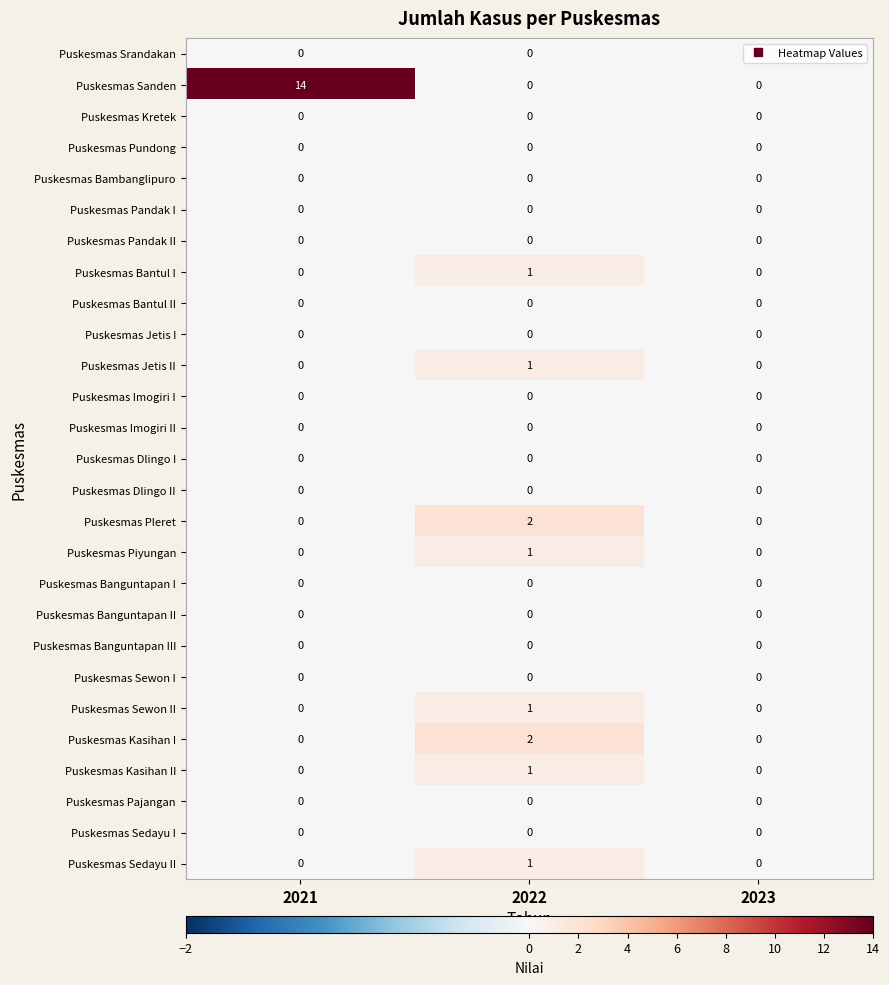

What is the greatest value displayed?

14